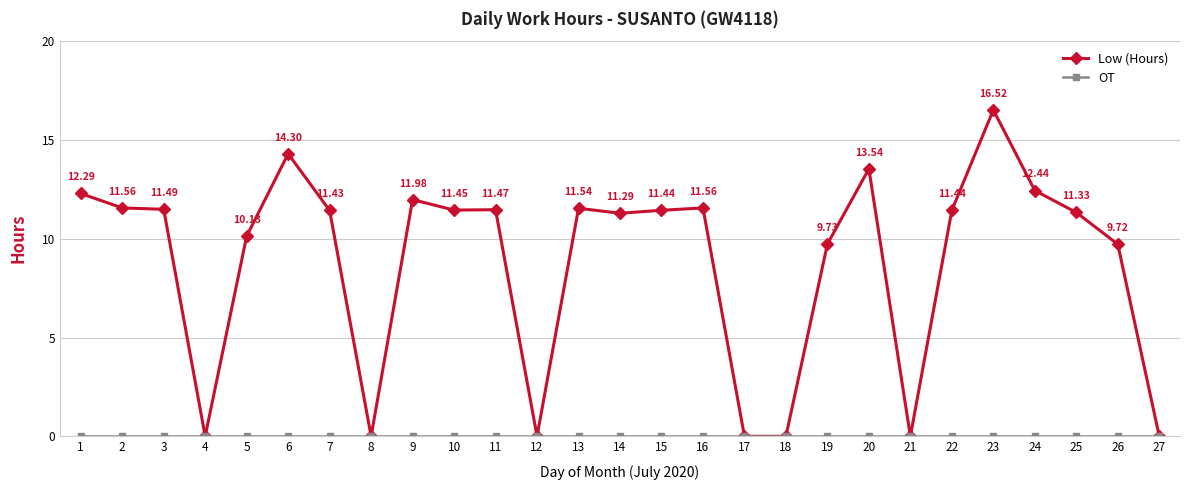

Between 12 and 20, which series saw the biggest shift?

Low (Hours)